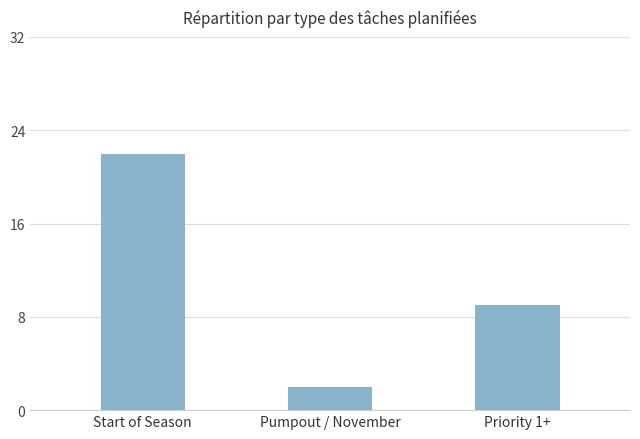

What is the change in value from Start of Season to Priority 1+?

-13